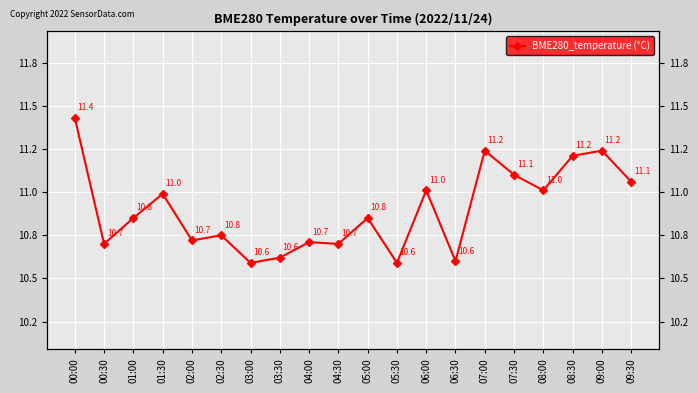

Where is the data nearest to the value 11?

01:30